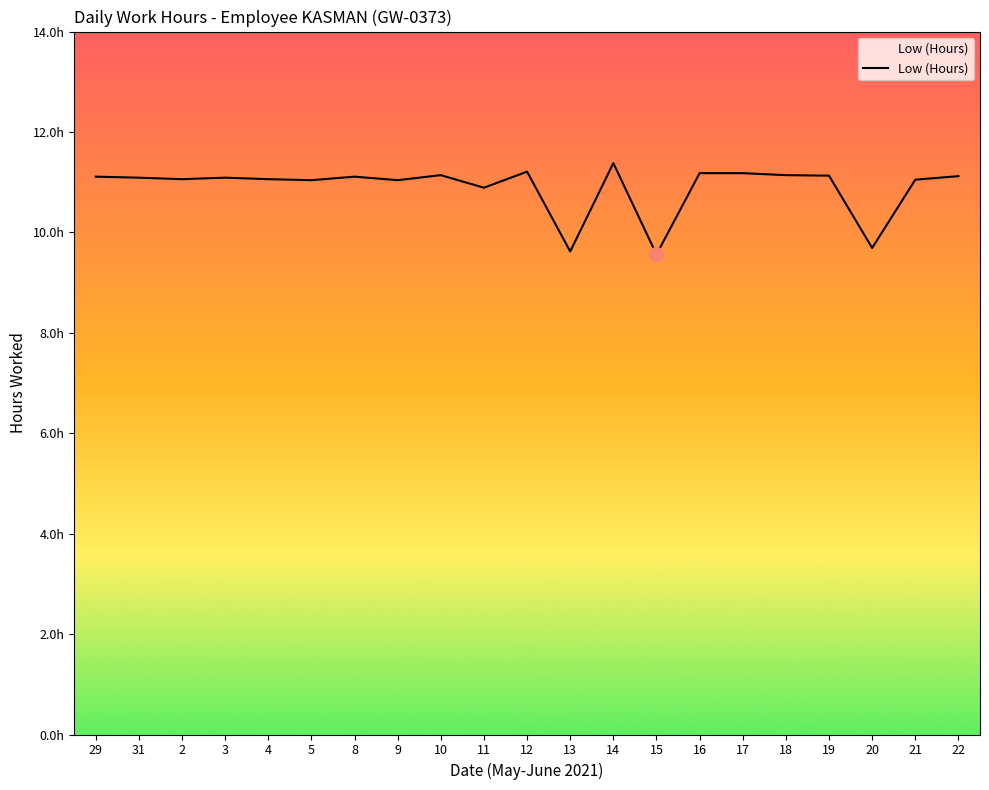

What is the value of the 16th point from the left?

11.2